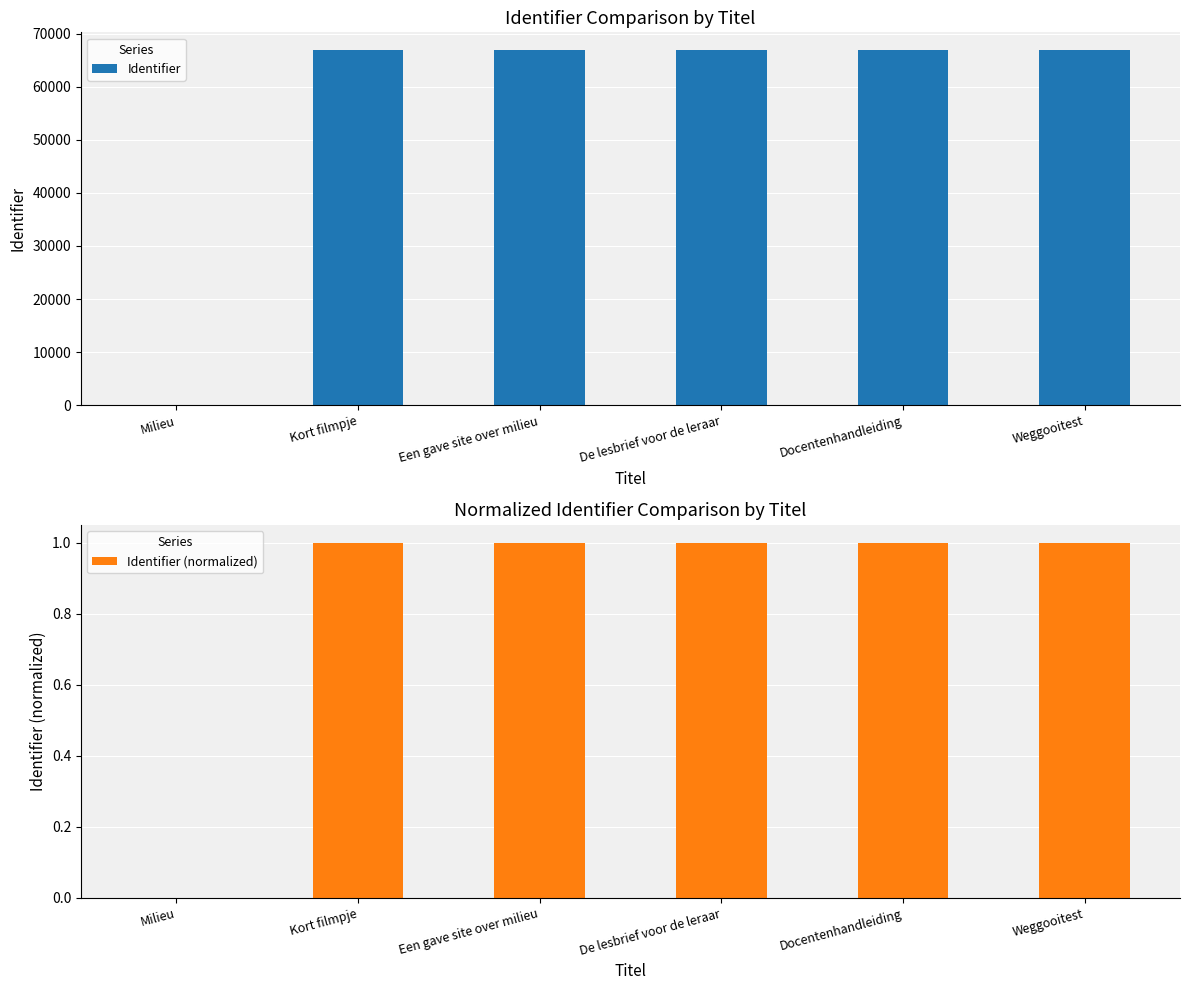

Reading left to right, list all the values displayed in this chart.

Identifier: 0.0	66913.0	66915.0	66917.0	66919.0	66921.0
Identifier (normalized): 0.0	1.0	1.0	1.0	1.0	1.0